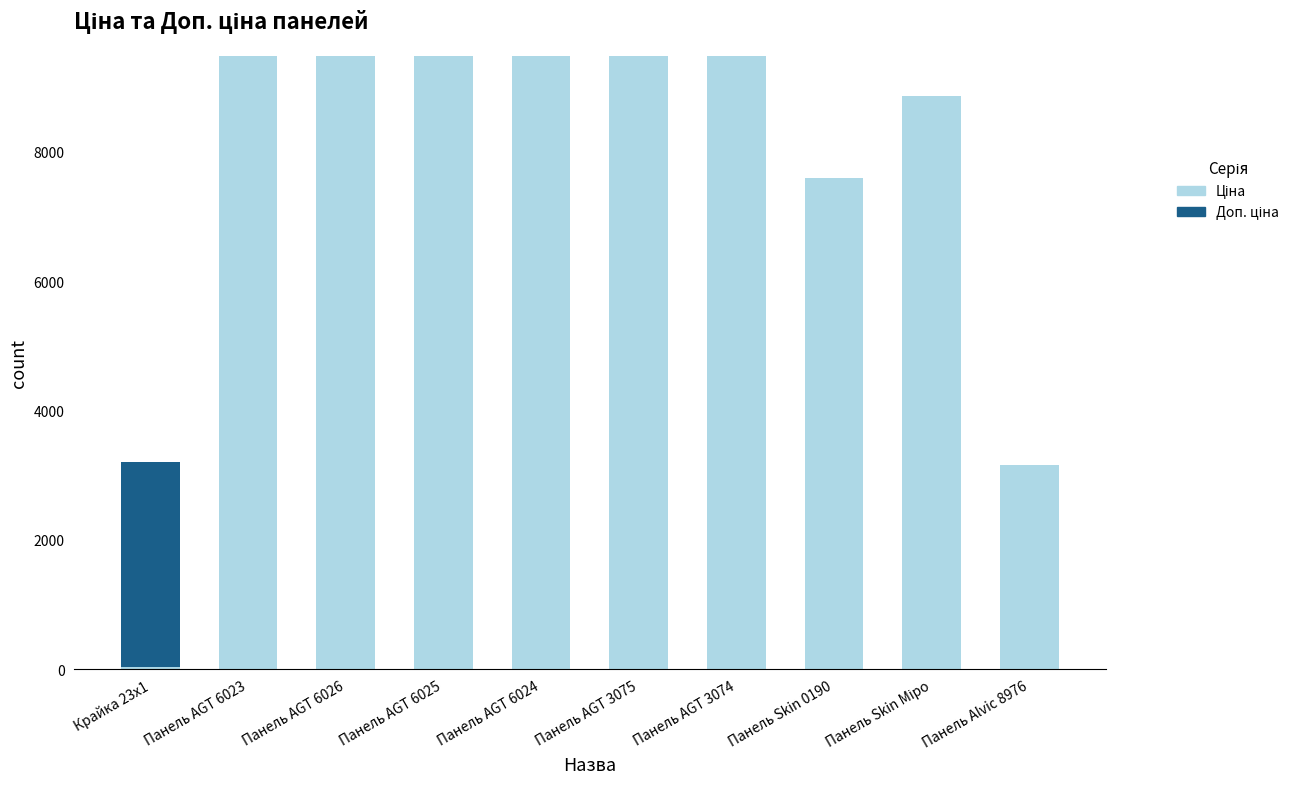

What is the total value across all series at Панель AGT 3074?

9480.1